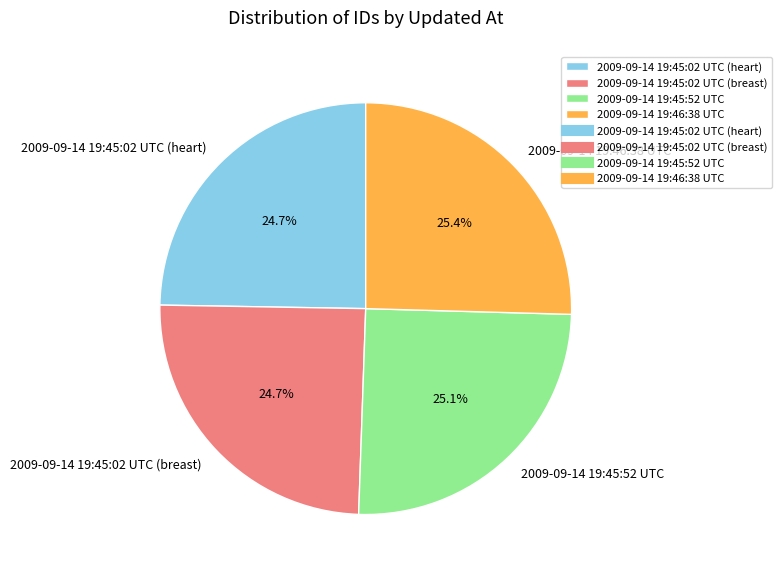

Does any single category account for the majority?

No